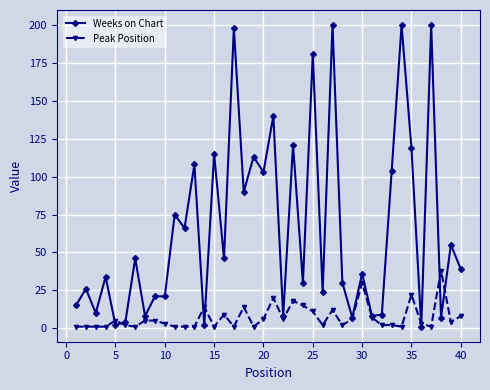

List the series in order of their overall mean, lowest first.

Peak Position, Weeks on Chart